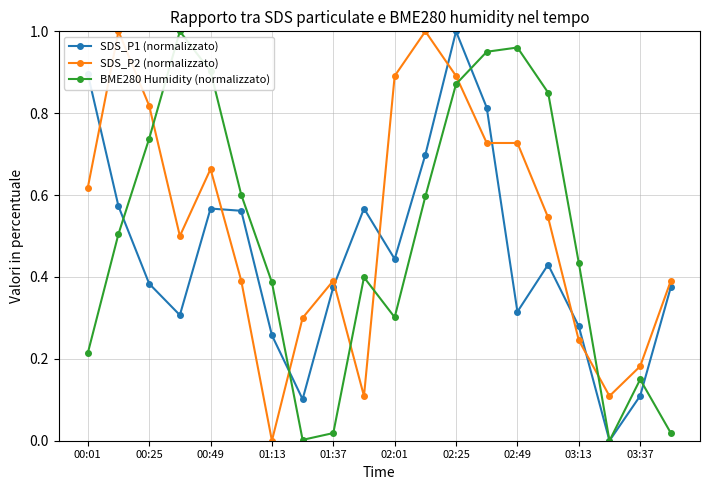

How many intersections are there between SDS_P2 (normalizzato) and BME280 Humidity (normalizzato)?

6